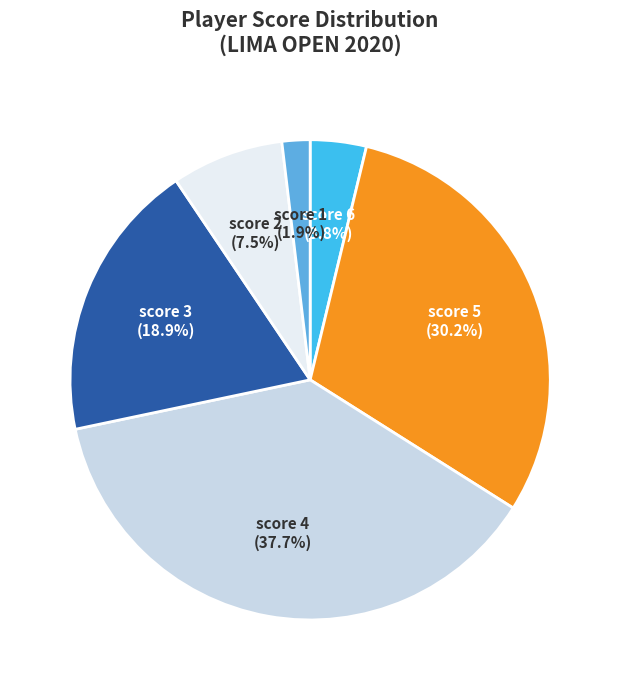

Does any single category account for the majority?

No